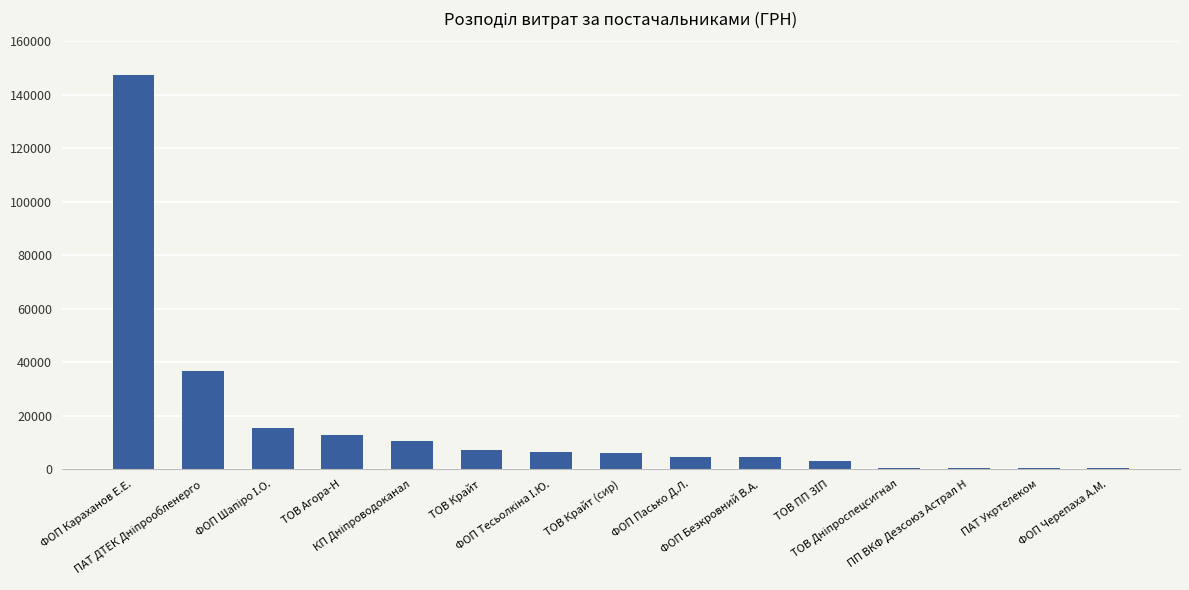

Is it true that the value at ТОВ Крайт (сир) is 5917.0?

True